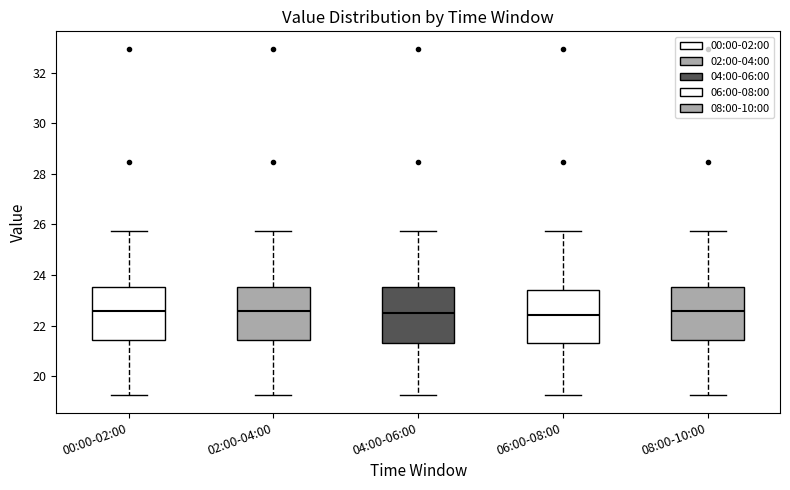

Reading left to right, transcribe this box plot: for each box, give where its median line is, the range the box spans, and where its two whiskers end, as read against the y-axis. The values are not printed on the chart, so give them approximately, as read against the axis.

00:00-02:00: median 22.6, box 21.4 to 23.6, whiskers 19.2 to 25.8
02:00-04:00: median 22.6, box 21.4 to 23.6, whiskers 19.2 to 25.8
04:00-06:00: median 22.6, box 21.2 to 23.6, whiskers 19.2 to 25.8
06:00-08:00: median 22.4, box 21.2 to 23.4, whiskers 19.2 to 25.8
08:00-10:00: median 22.6, box 21.4 to 23.6, whiskers 19.2 to 25.8